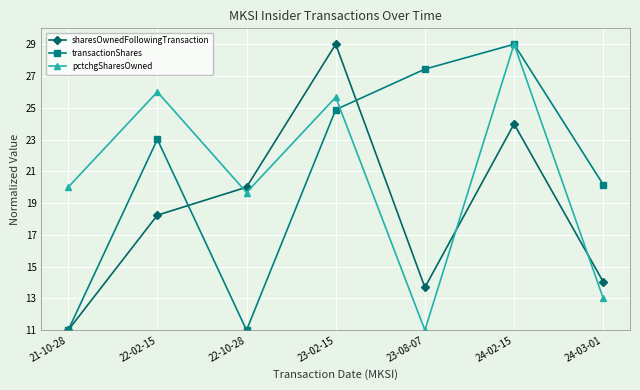

Reading left to right, list all the values displayed in this chart.

sharesOwnedFollowingTransaction: 11.0	18.2	20.0	29.0	13.7	24.0	14.0
transactionShares: 11.0	23.0	11.0	24.9	27.4	29.0	20.2
pctchgSharesOwned: 20.0	26.0	19.7	25.7	11.0	29.0	13.0